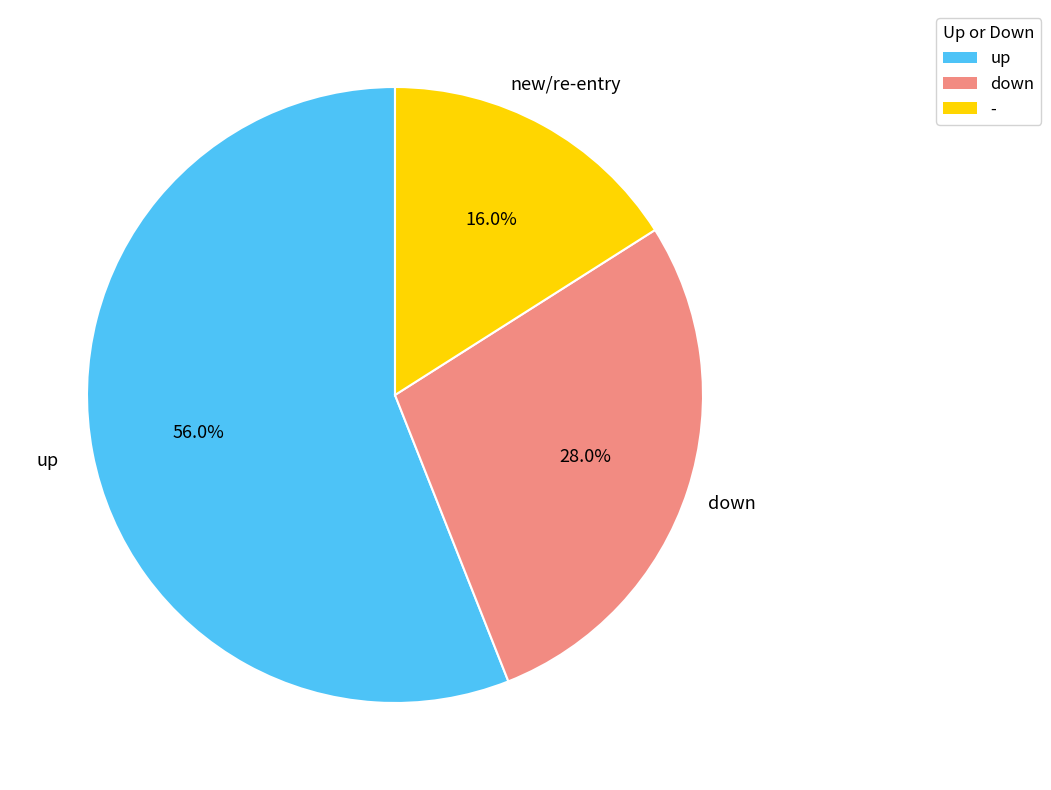

Which has a higher value, up or down?

up